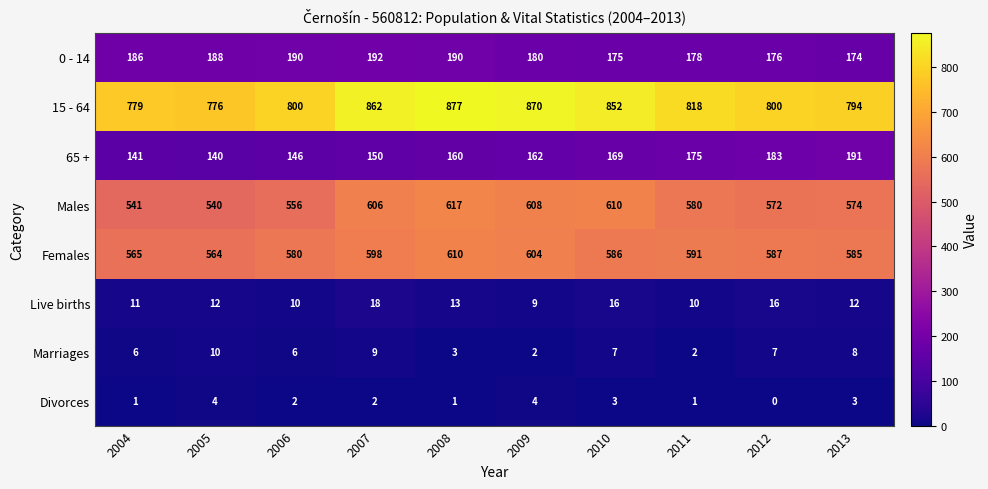

Which category has the highest value in the Females series?

2008